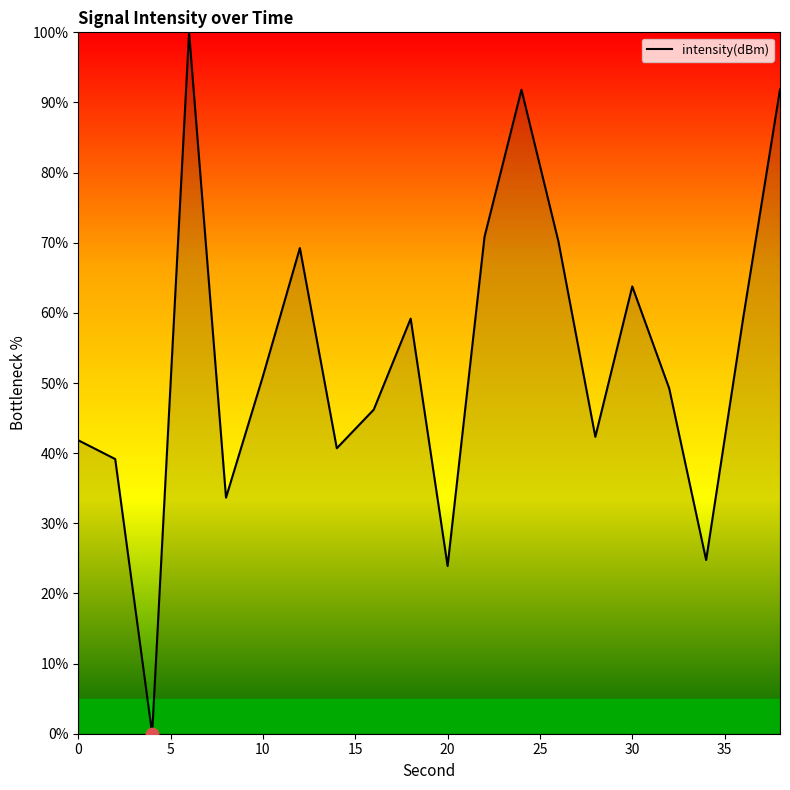

What is the maximum value shown in the chart?

100.0